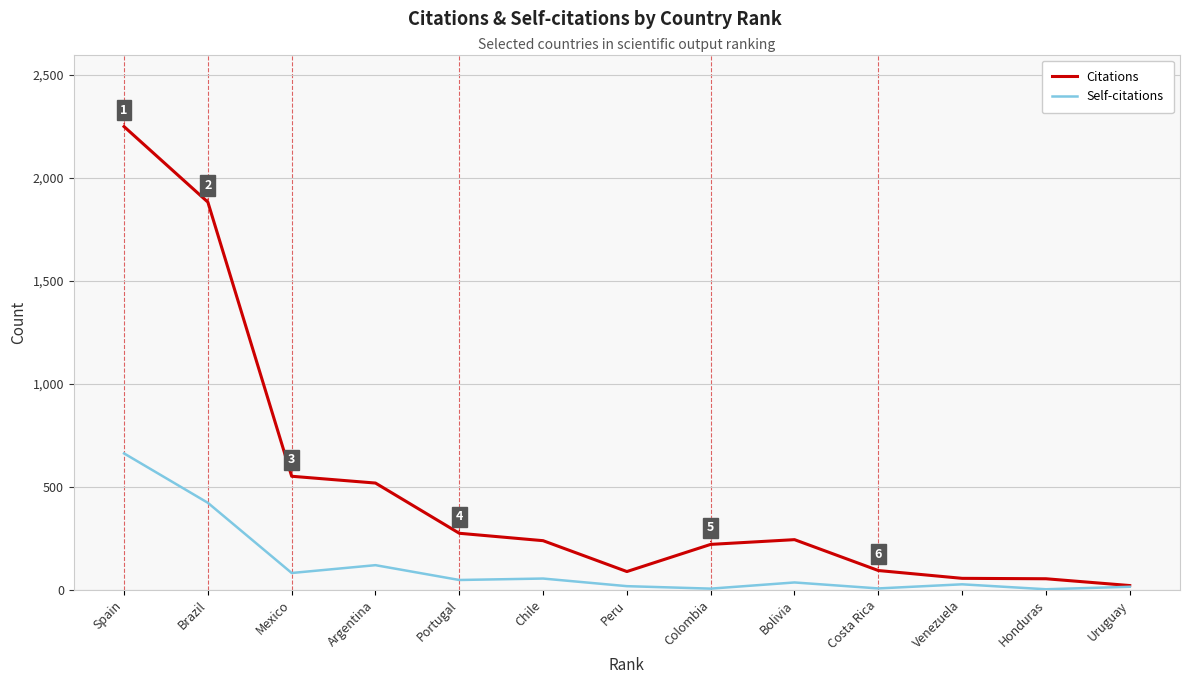

At which category does Citations reach its first local peak?

Bolivia